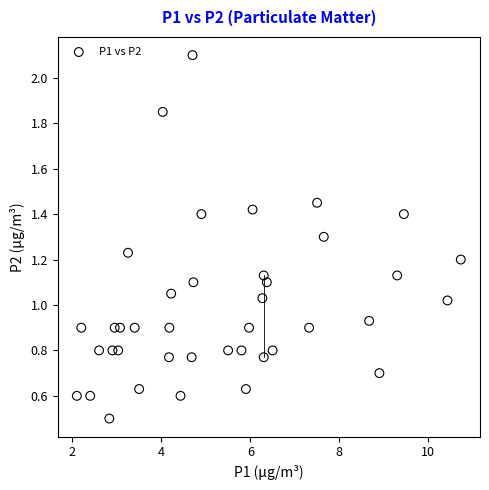

What is the range of Y values (max minus min)?

1.6